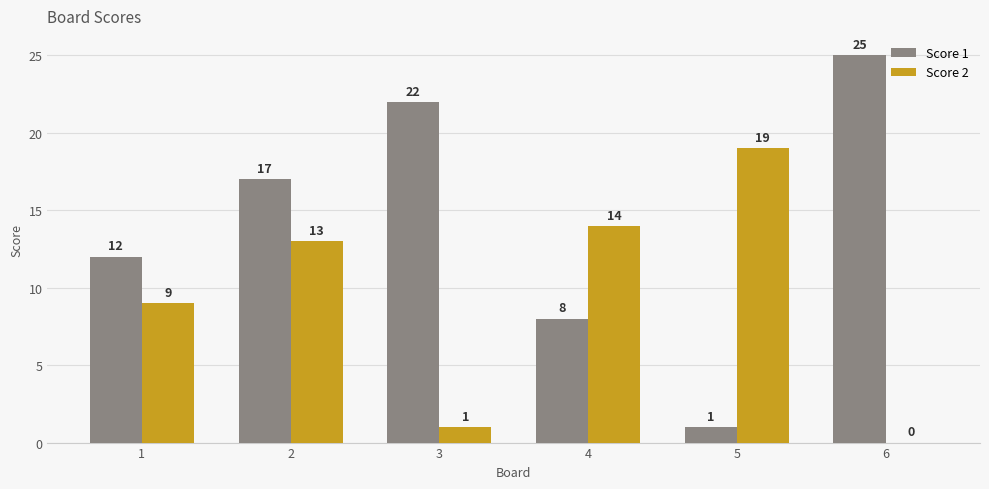

What is the sum of all Score 2 values?

56